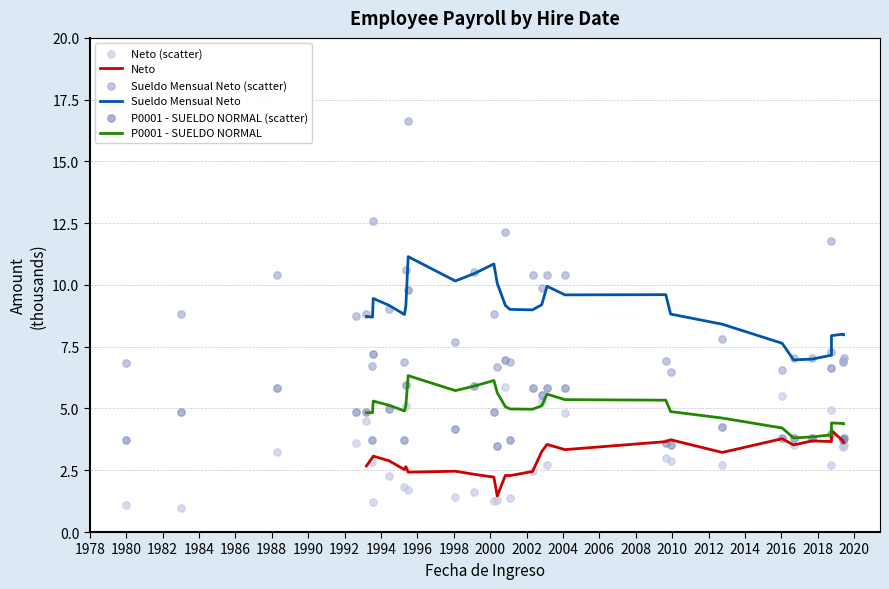

Which series contains the highest Y value?

Sueldo Mensual Neto